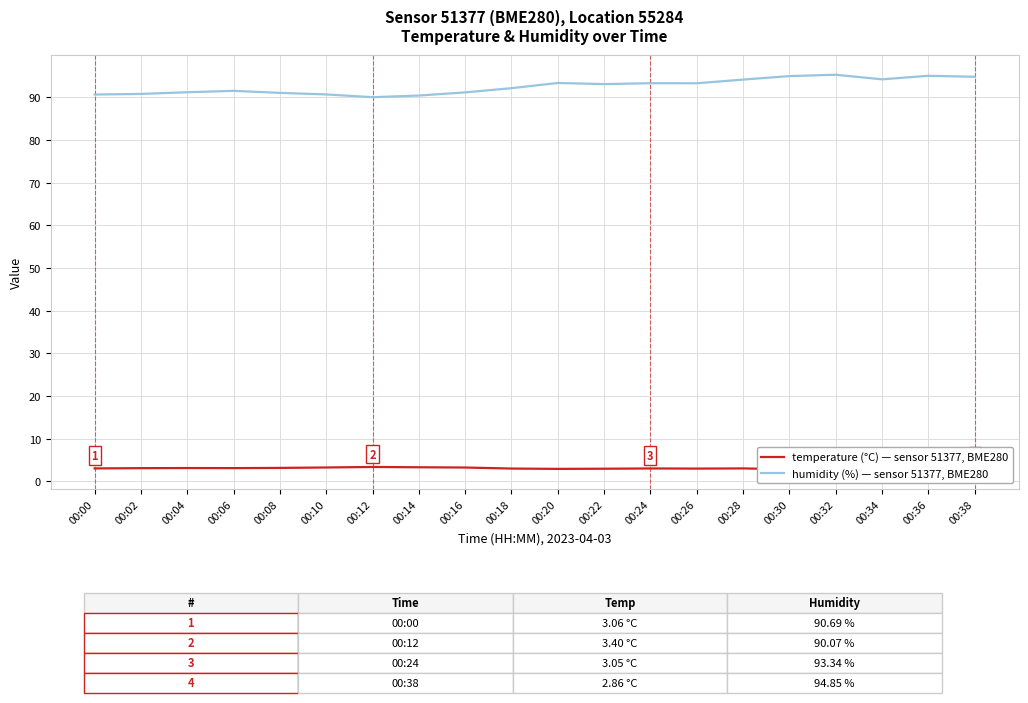

Between 00:04 and 00:18, which series saw the biggest shift?

humidity (%)